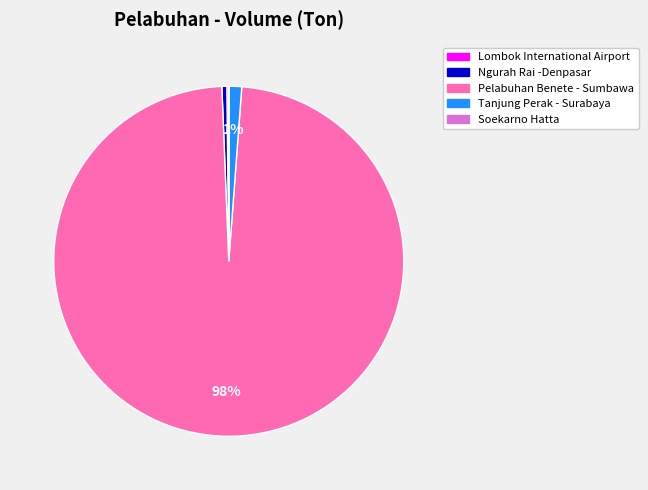

The Ngurah Rai -Denpasar slice represents 13% of the pie. True or false?

False